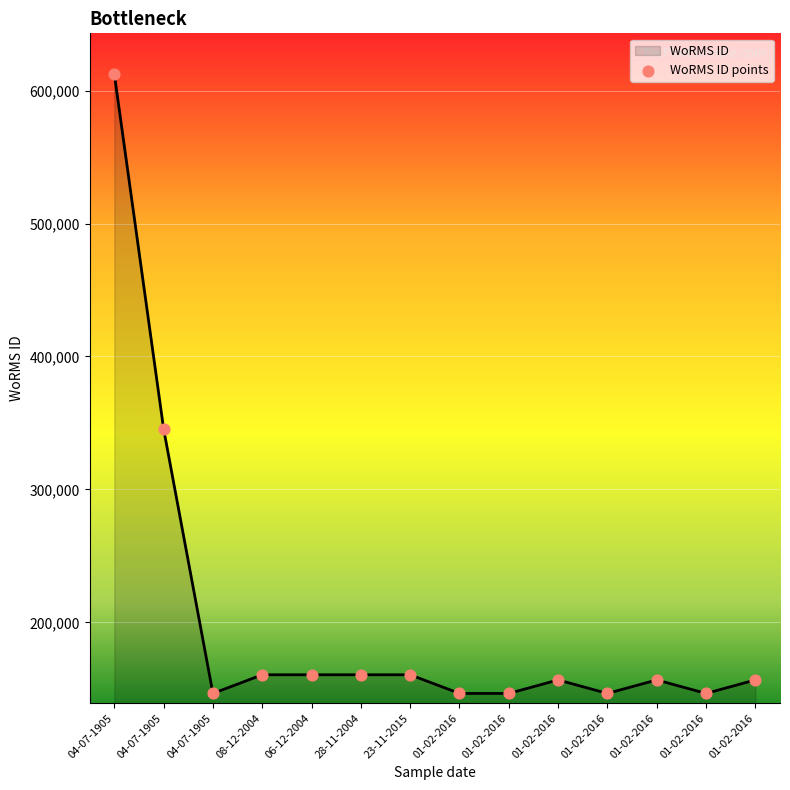

How many lines are shown in the chart?

1